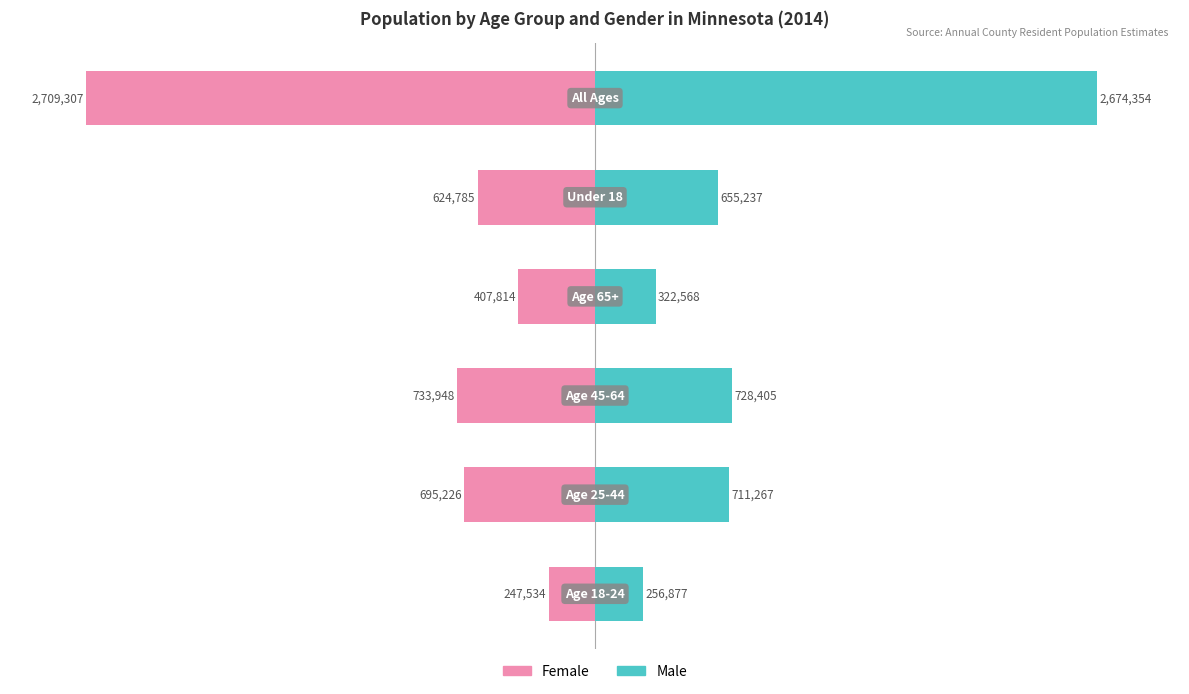

The Female series shows -14.6 at 4. True or false?

False